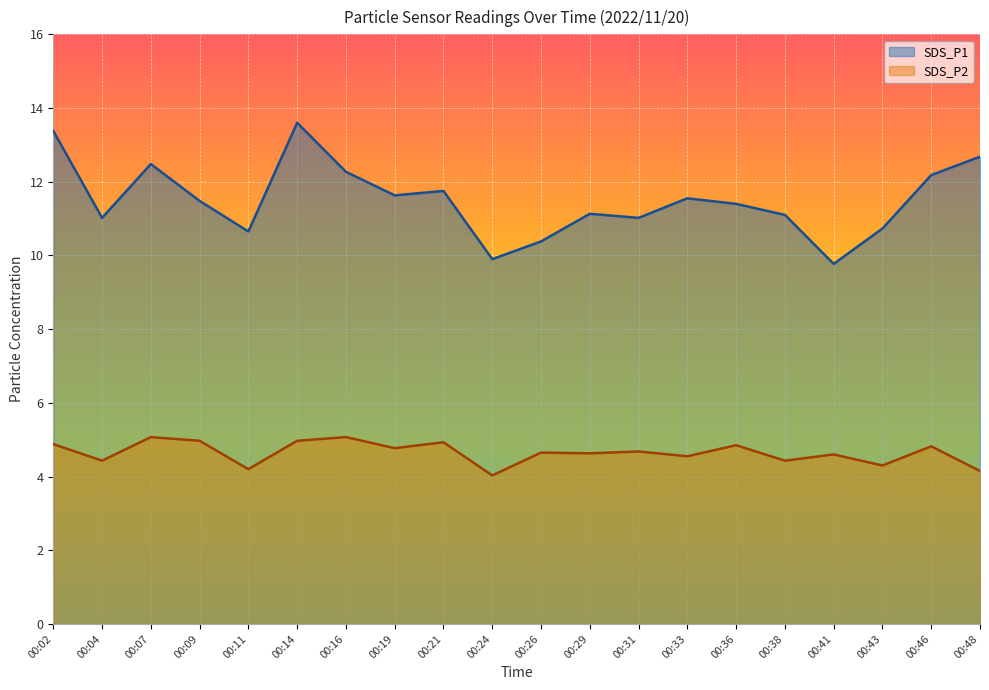

Is it true that SDS_P1 equals 7.4 at 00:38?

False